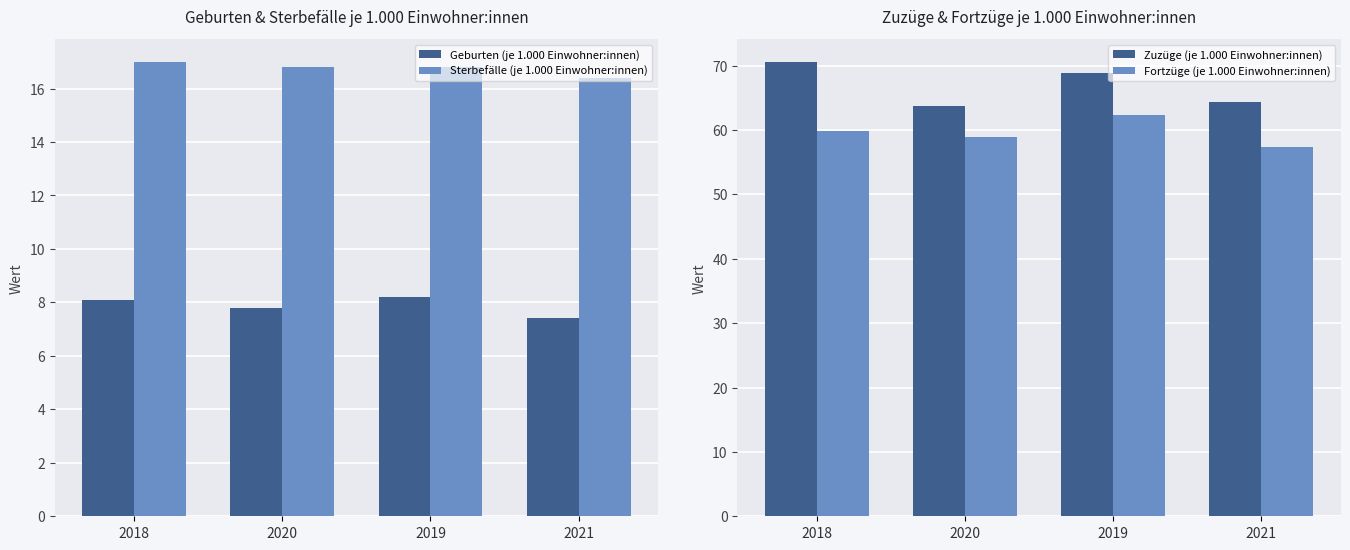

The value of Zuzüge (je 1.000 Einwohner:innen) at 2019 is 36.4. True or false?

False